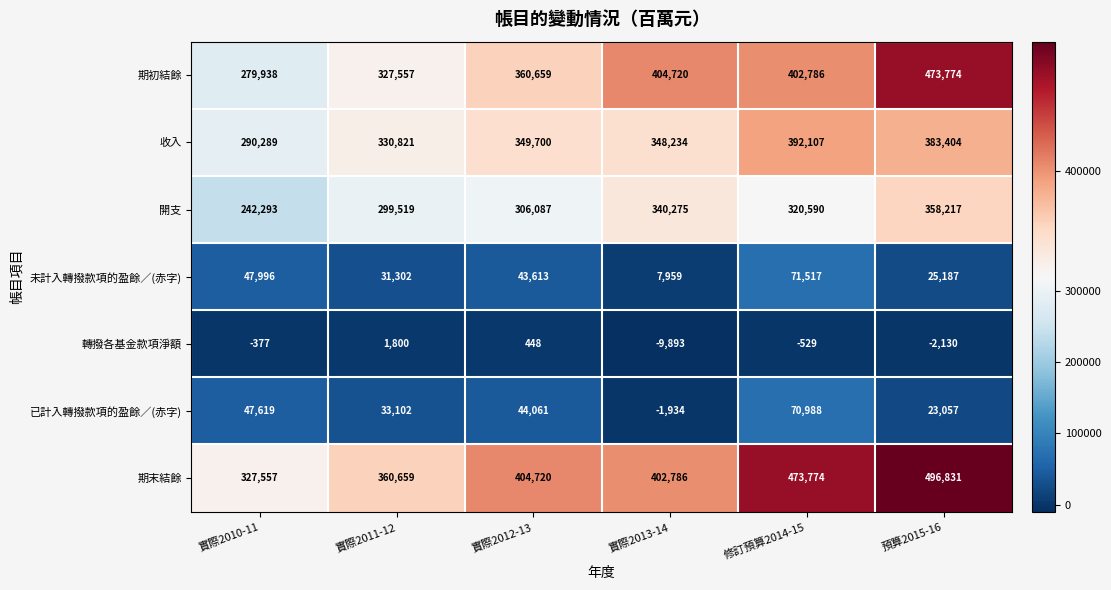

True or false: 收入 has a value of 330821 at 實際2011-12.

True